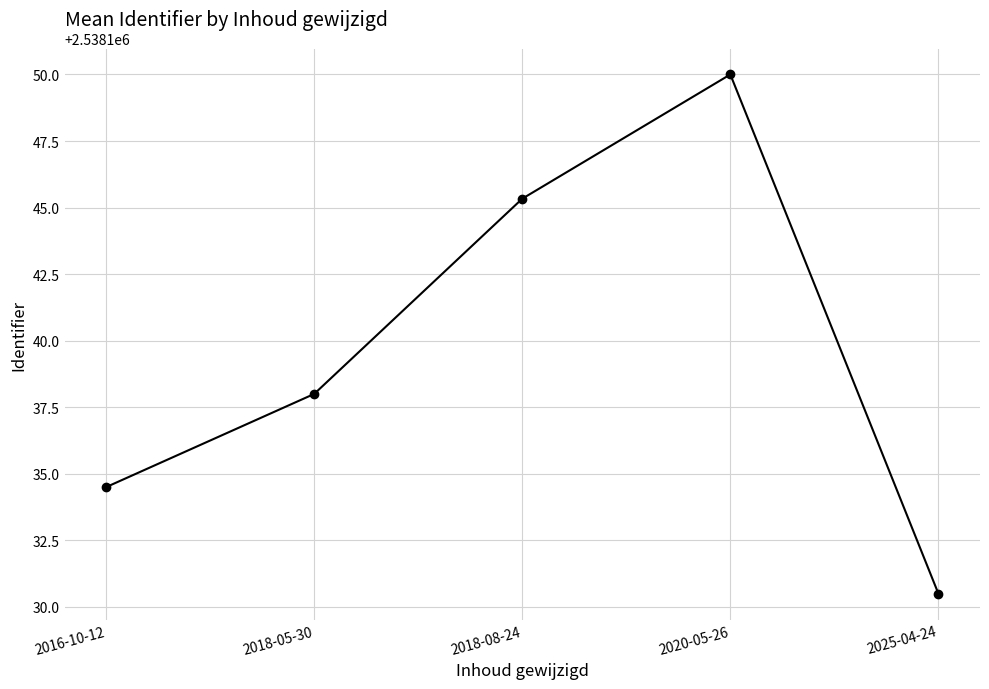

Reading right to left, list all the values displayed in this chart.

2538130.5	2538150.0	2538145.3	2538138.0	2538134.5